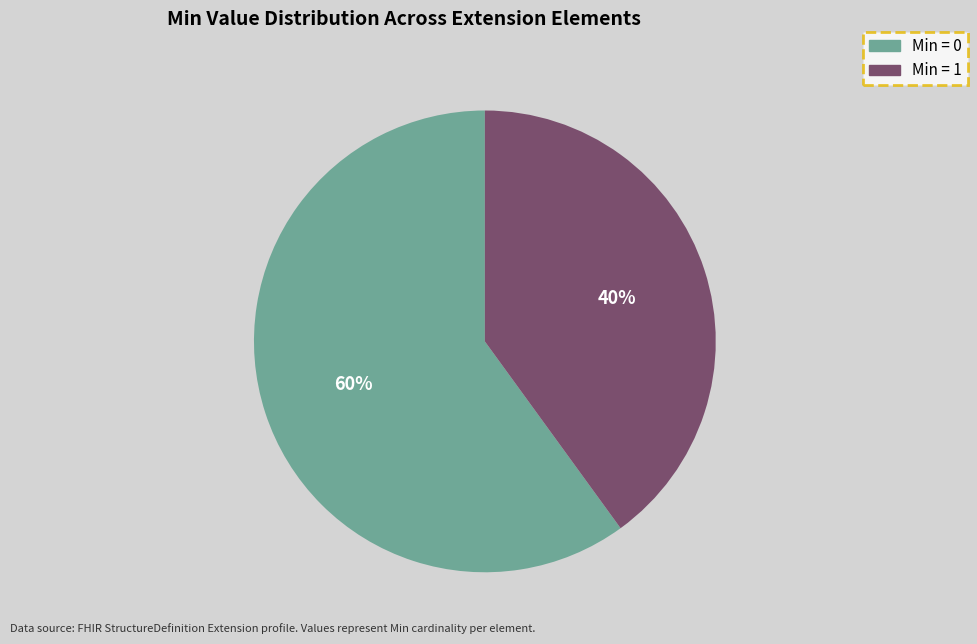

Is there a majority slice in this chart?

Yes